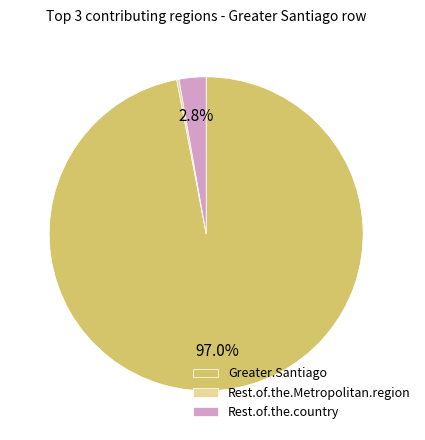

How much of the chart is everything except Rest.of.the.country?

97.2%